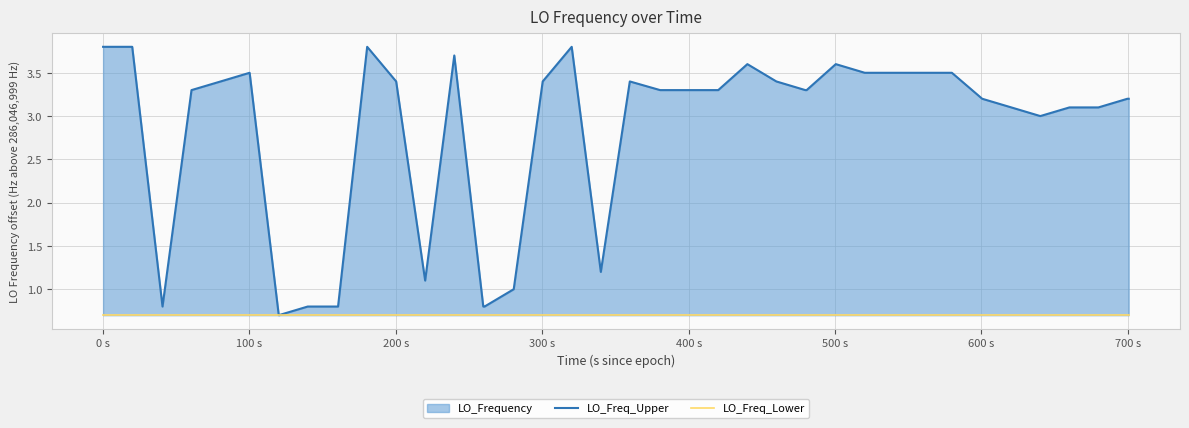

True or false: LO_Freq_Lower and LO_Freq_Upper intersect in this chart.

False